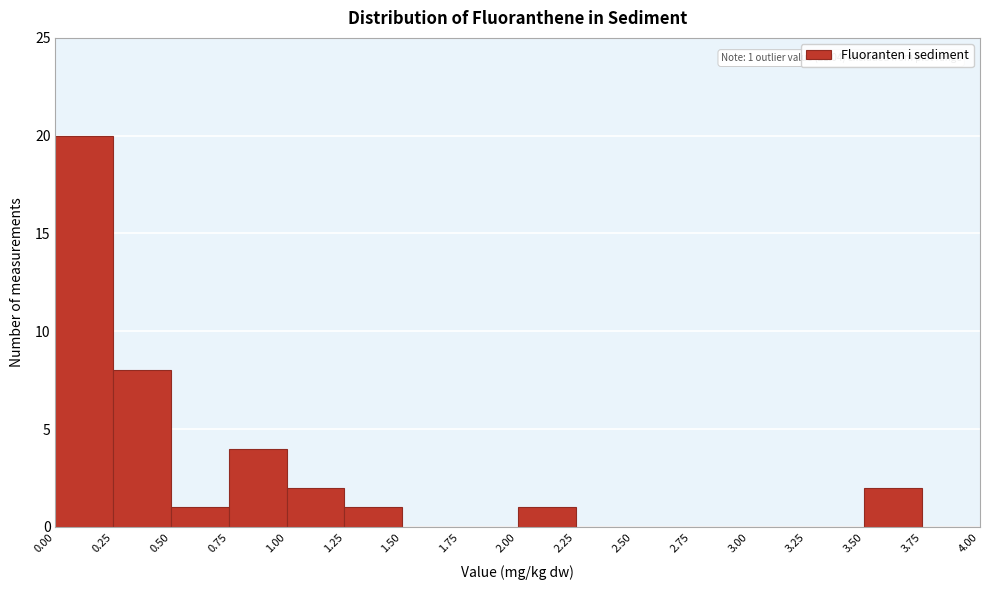

Over which range of the x-axis is the bar tallest?

0.00 to 0.25